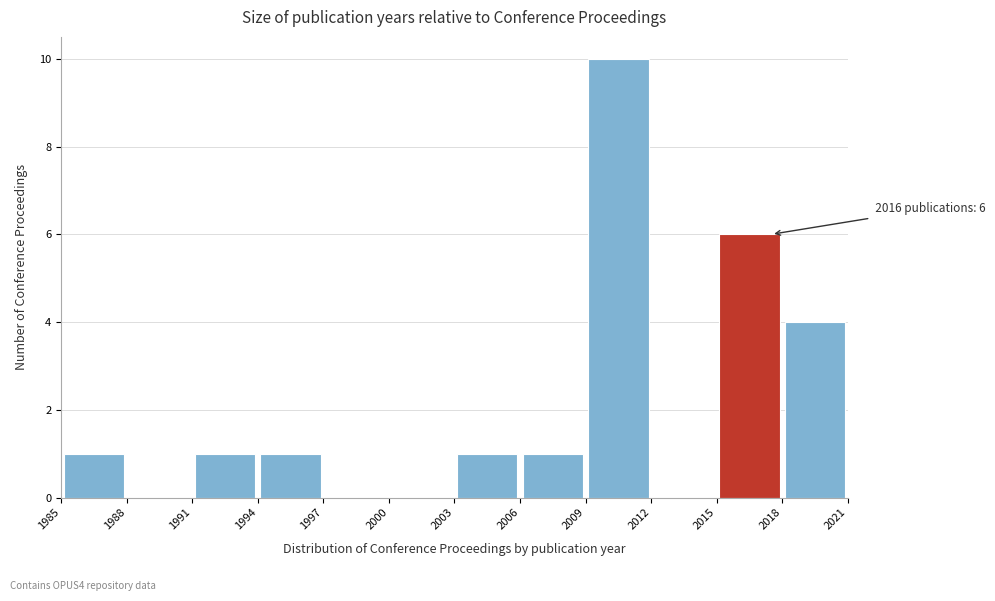

Over which range of the x-axis is the bar tallest?

2009 to 2012